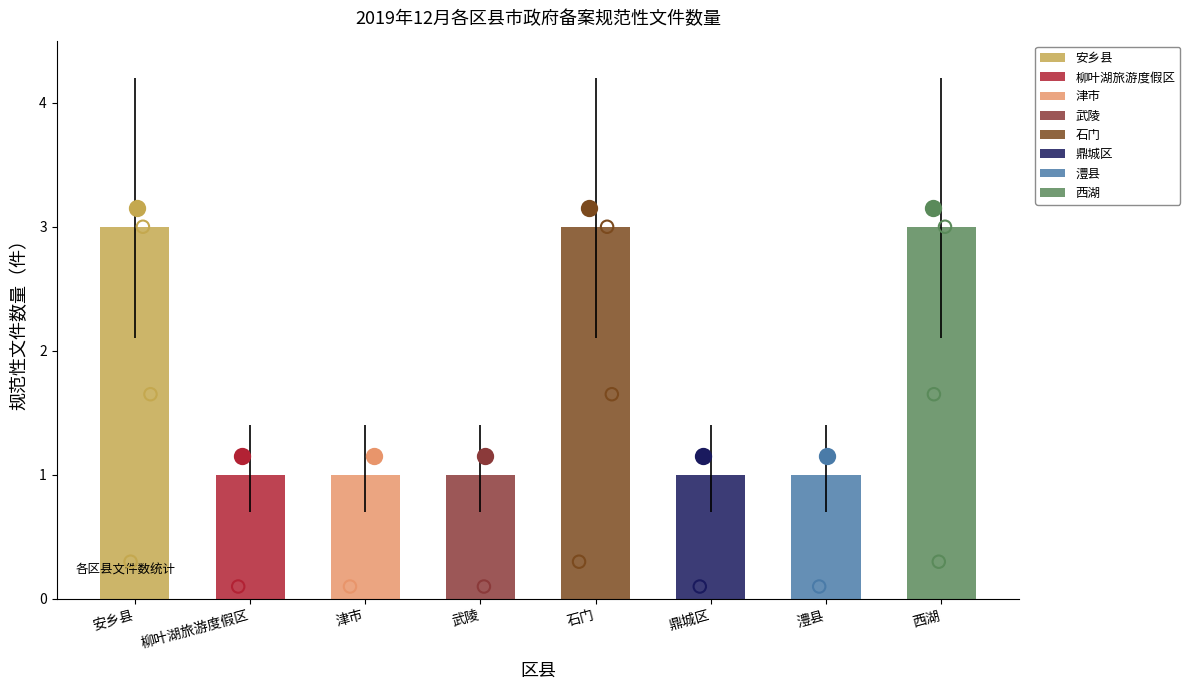

What is the change in value from 安乡县 to 柳叶湖旅游度假区?

-2